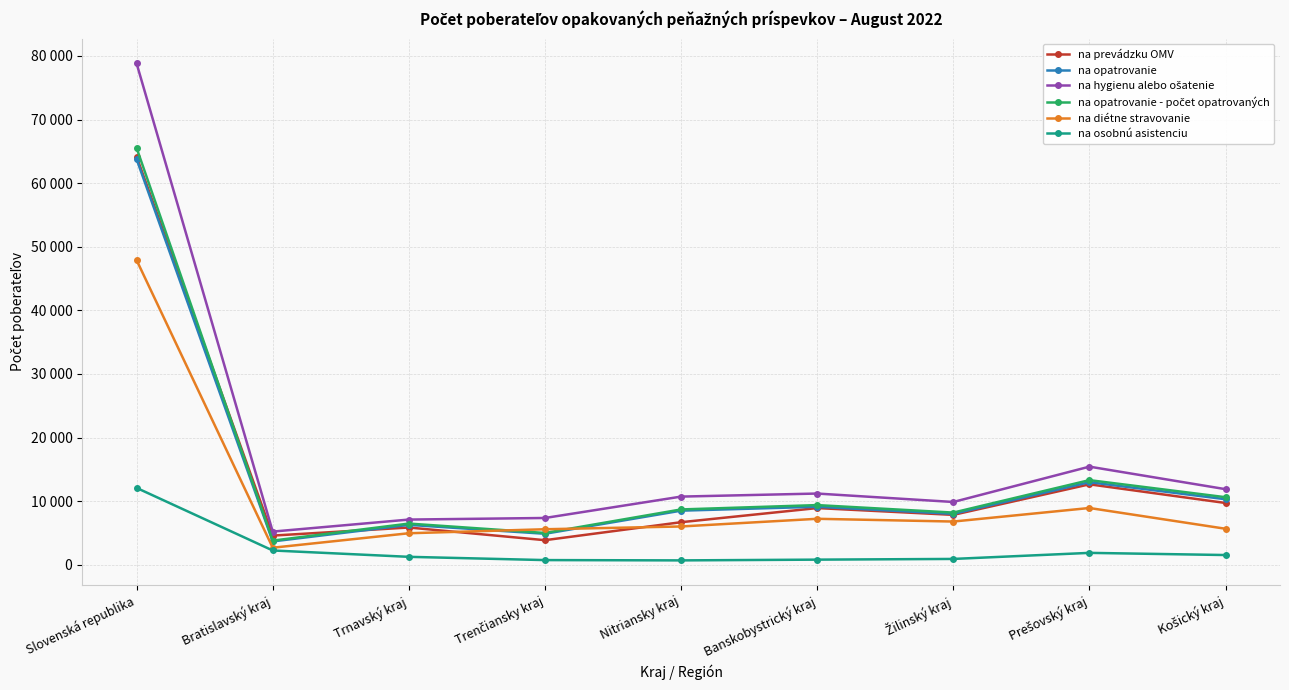

What position from the right is Žilinský kraj?

3